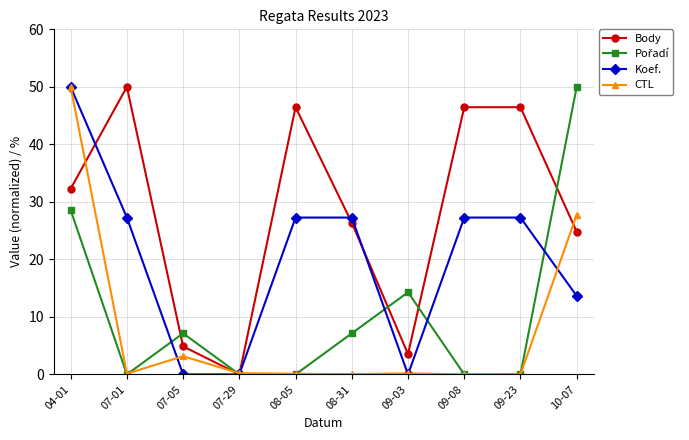

Does the chart have visible grid lines?

Yes